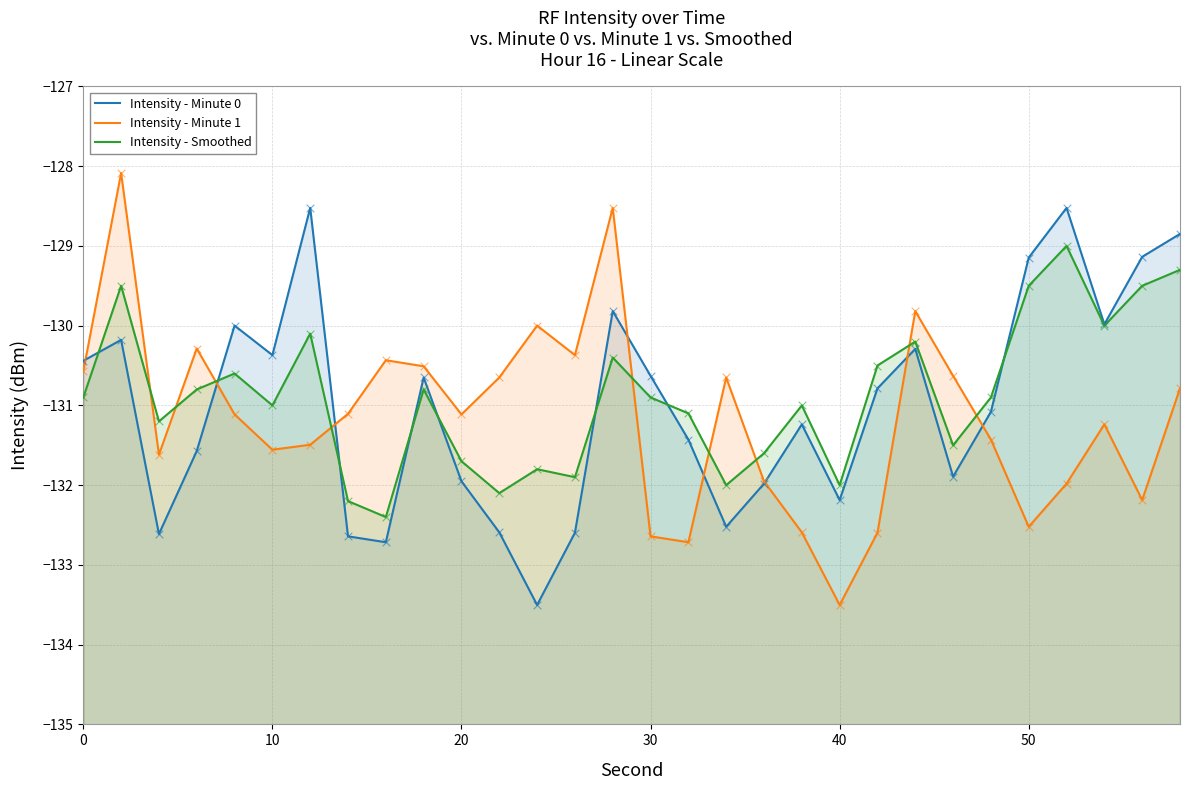

Which series contains the highest Y value?

Intensity - Minute 1